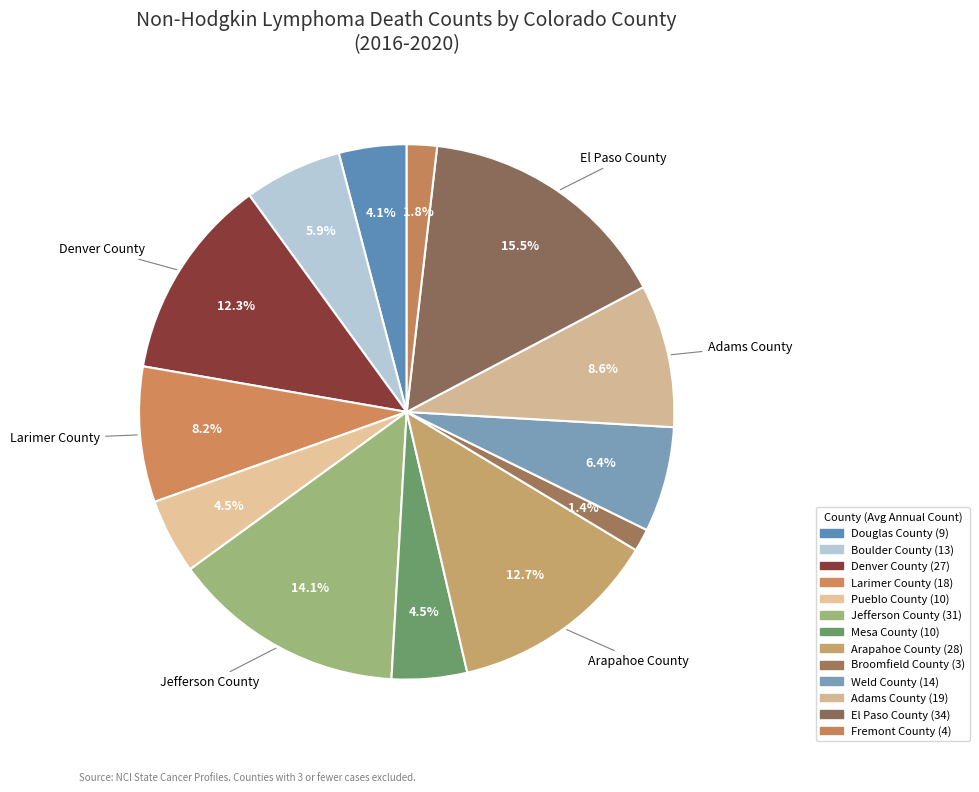

To the nearest percent, what portion does Weld County represent?

6%